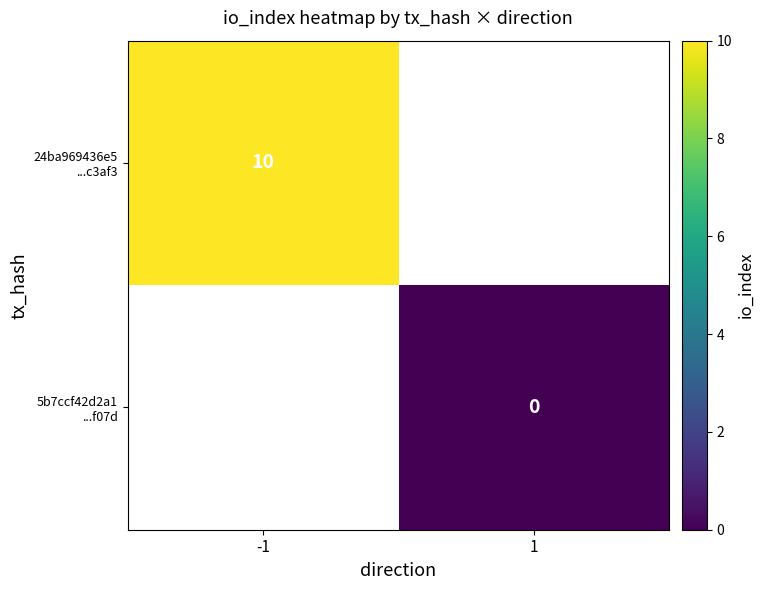

At how many categories does at least one series exceed 3?

1